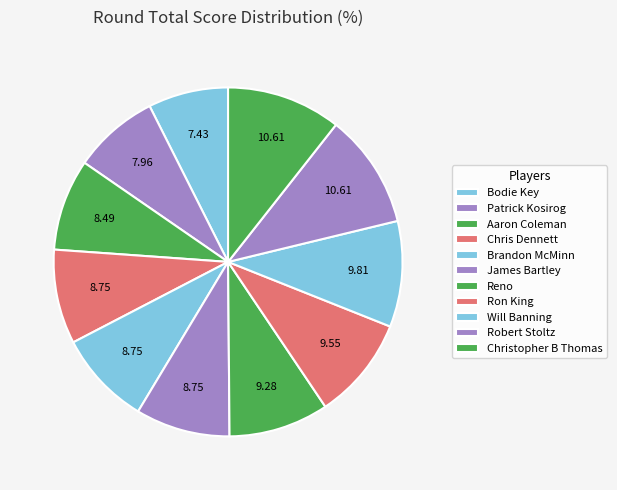

To the nearest percent, what percentage of the pie is Robert Stoltz?

11%